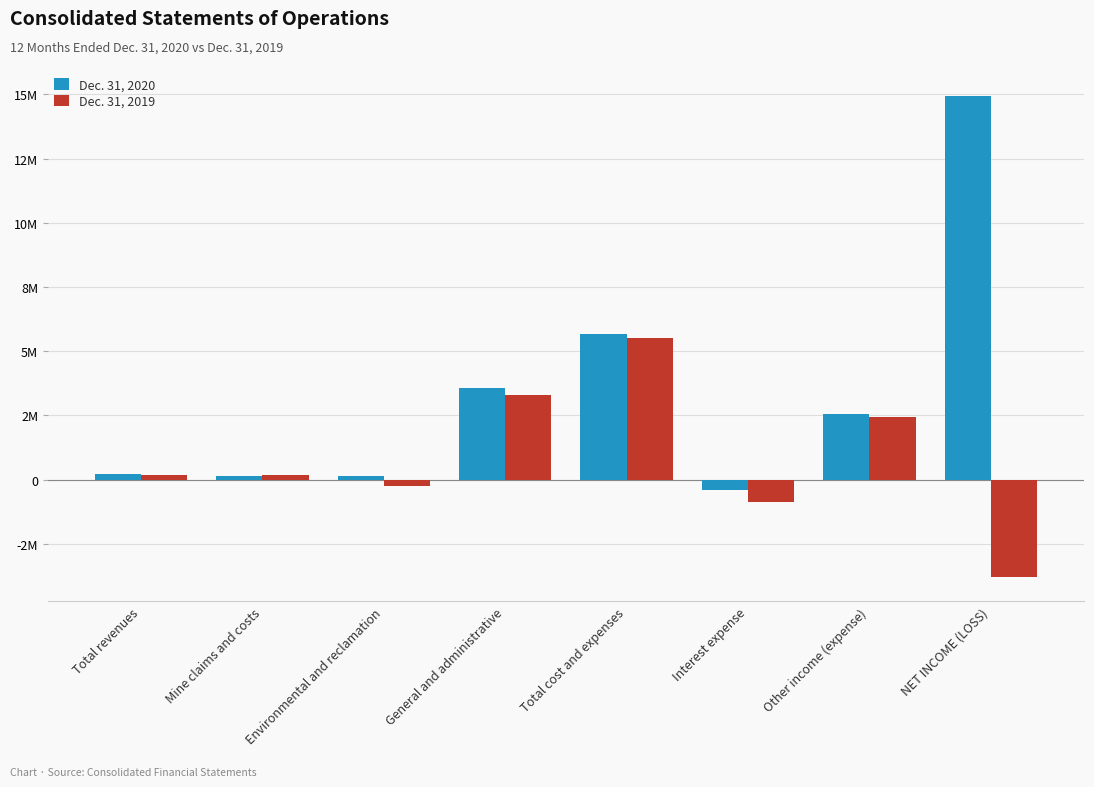

Are the bars grouped side by side (vs. stacked)?

Yes